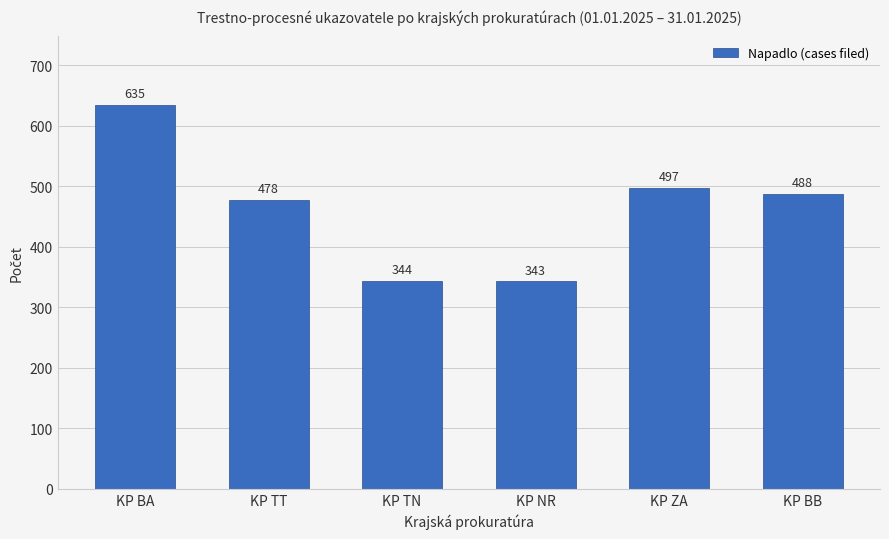

True or false: the data shows 220 at KP ZA.

False